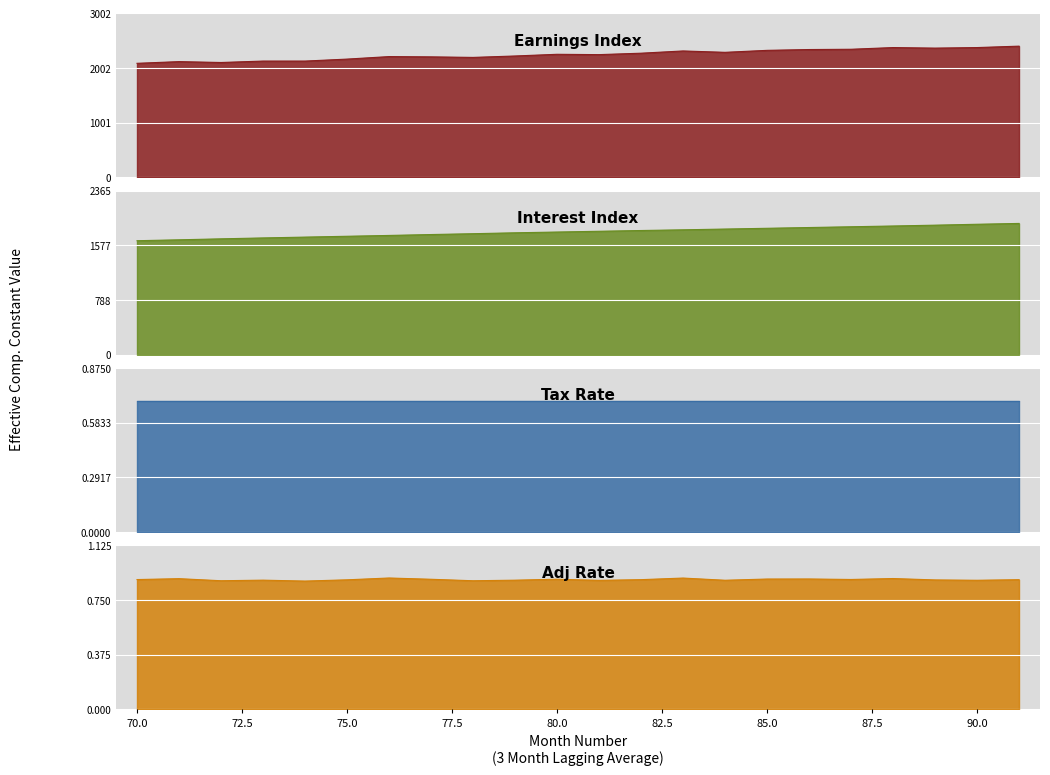

Reading left to right, transcribe all the data shown in this chart.

Earnings Index: 70=2088.0	71=2119.0	72=2103.0	73=2129.0	74=2129.0	75=2165.0	76=2211.0	77=2206.0	78=2196.0	79=2222.0	80=2253.0	81=2247.0	82=2273.0	83=2314.0	84=2289.0	85=2325.0	86=2340.0	87=2345.0	88=2376.0	89=2366.0	90=2376.0	91=2402.0
Interest Index: 70=1643.0	71=1656.0	72=1670.0	73=1683.0	74=1695.0	75=1707.0	76=1719.0	77=1732.0	78=1744.0	79=1757.0	80=1768.0	81=1779.0	82=1790.0	83=1800.0	84=1811.0	85=1822.0	86=1833.0	87=1844.0	88=1855.0	89=1867.0	90=1880.0	91=1892.0
Adj Rate: 70=0.9	71=0.9	72=0.9	73=0.9	74=0.9	75=0.9	76=0.9	77=0.9	78=0.9	79=0.9	80=0.9	81=0.9	82=0.9	83=0.9	84=0.9	85=0.9	86=0.9	87=0.9	88=0.9	89=0.9	90=0.9	91=0.9